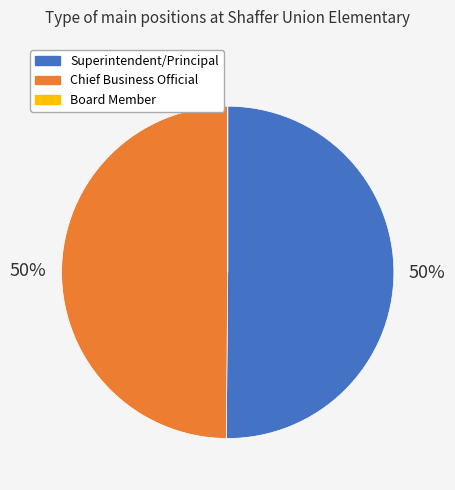

Which category accounts for the majority?

Superintendent/Principal